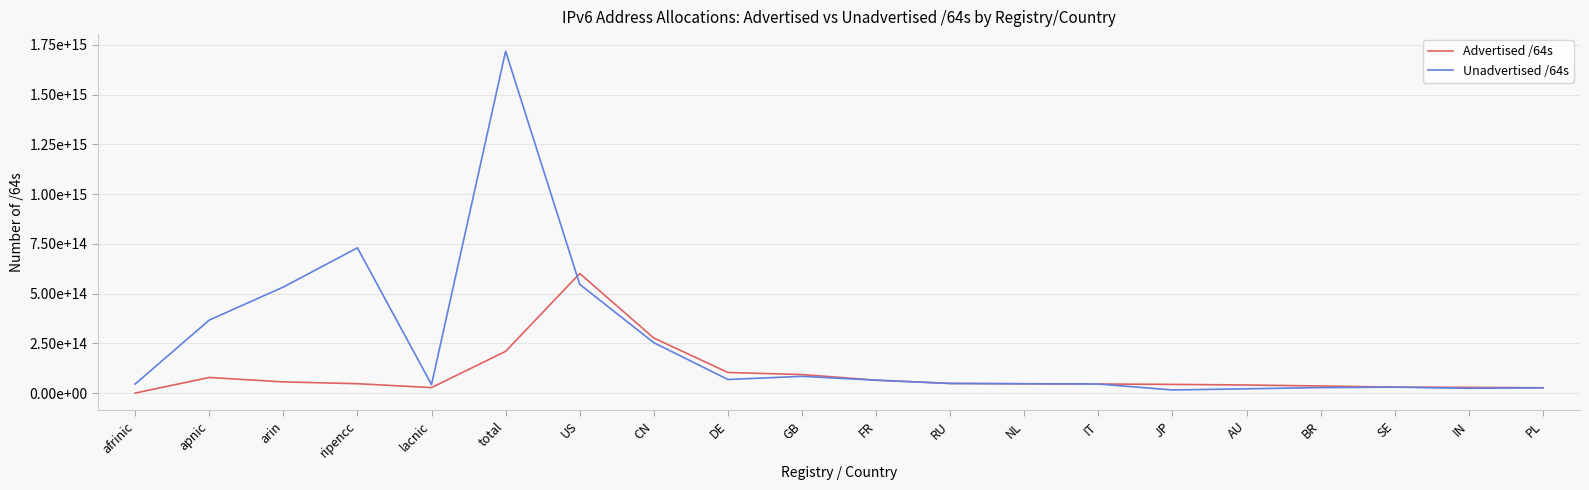

What are all the series names shown in the legend?

Advertised /64s, Unadvertised /64s